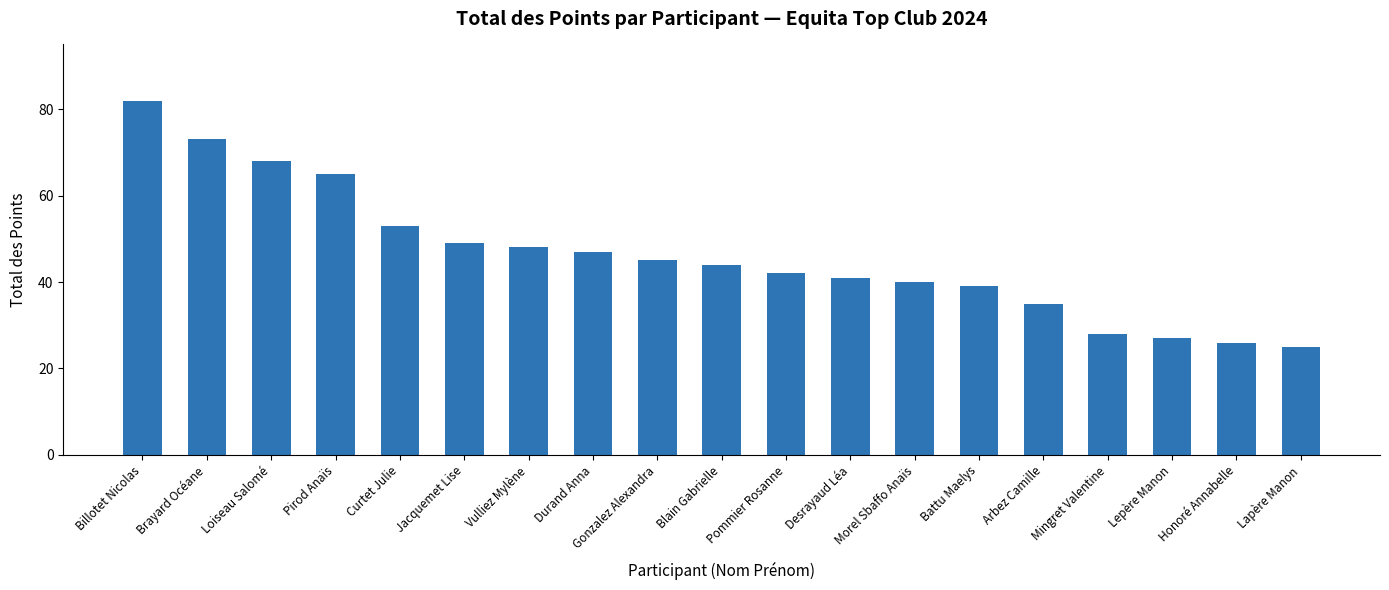

Rank the categories by value from highest to lowest.

Billotet Nicolas, Brayard Océane, Loiseau Salomé, Pirod Anaïs, Curtet Julie, Jacquemet Lise, Vulliez Mylène, Durand Anna, Gonzalez Alexandra, Blain Gabrielle, Pommier Rosanne, Desrayaud Léa, Morel Sbaffo Anaïs, Battu Maelys, Arbez Camille, Mingret Valentine, Lepère Manon, Honoré Annabelle, Lapère Manon